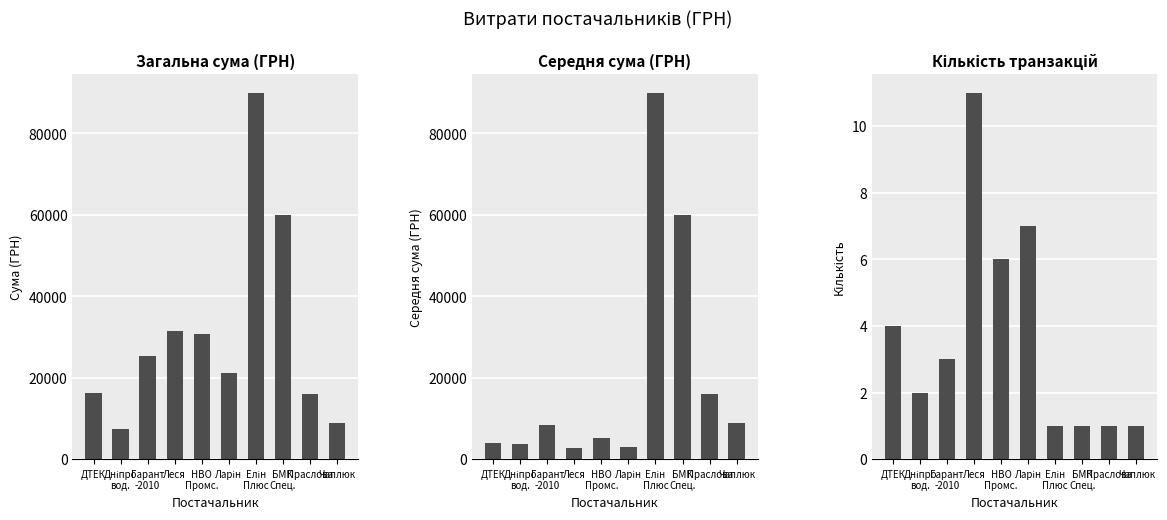

At which label does Кількість транзакцій first exceed 3?

ДТЕК